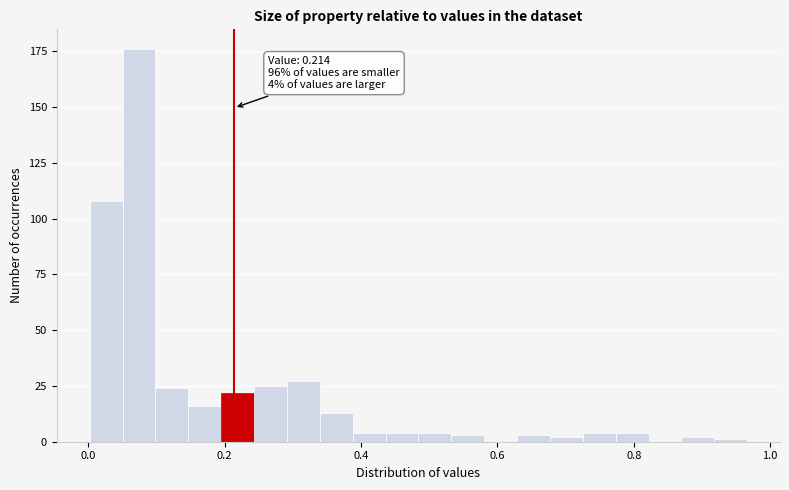

Around what value on the x-axis is the tallest bar? Give the approximate position of its centre, as read against the axis.

0.08